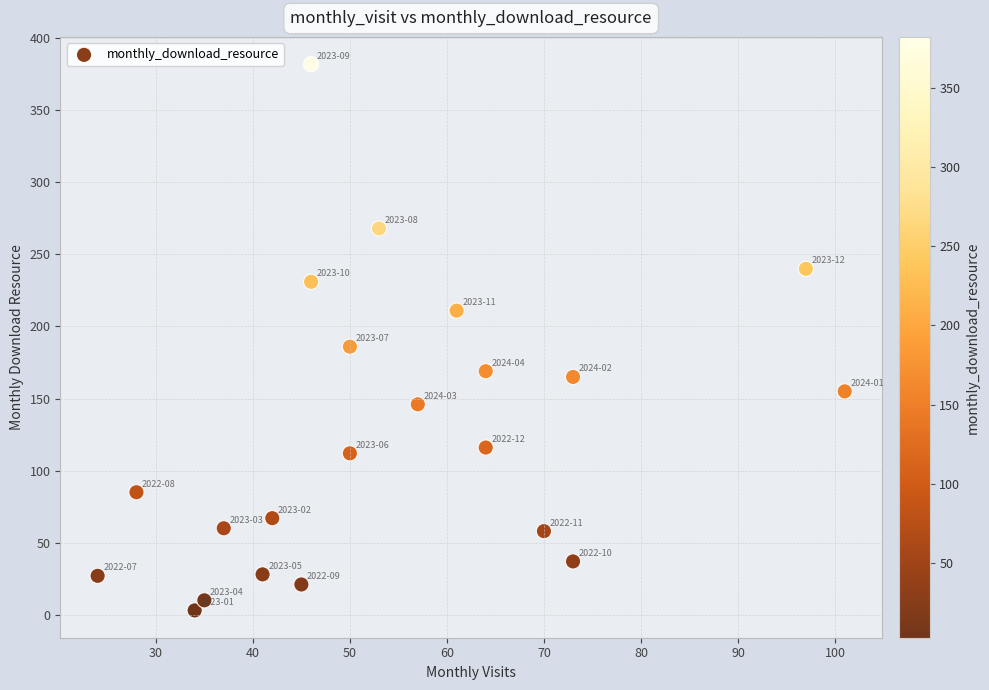

What is the range of X values (max minus min)?

77